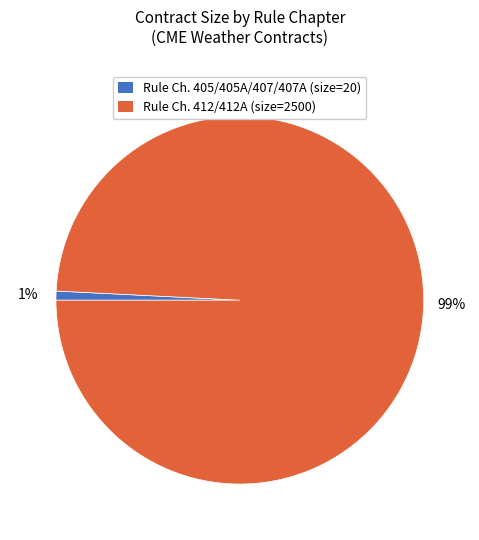

To the nearest percent, what is the average slice percentage?

50%